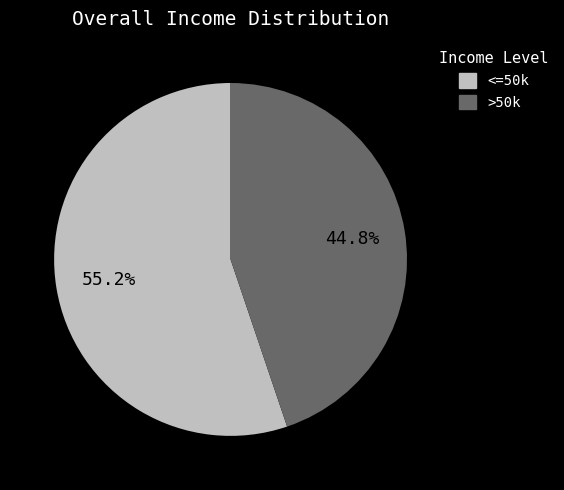

Is there any slice that represents more than half of the pie?

Yes